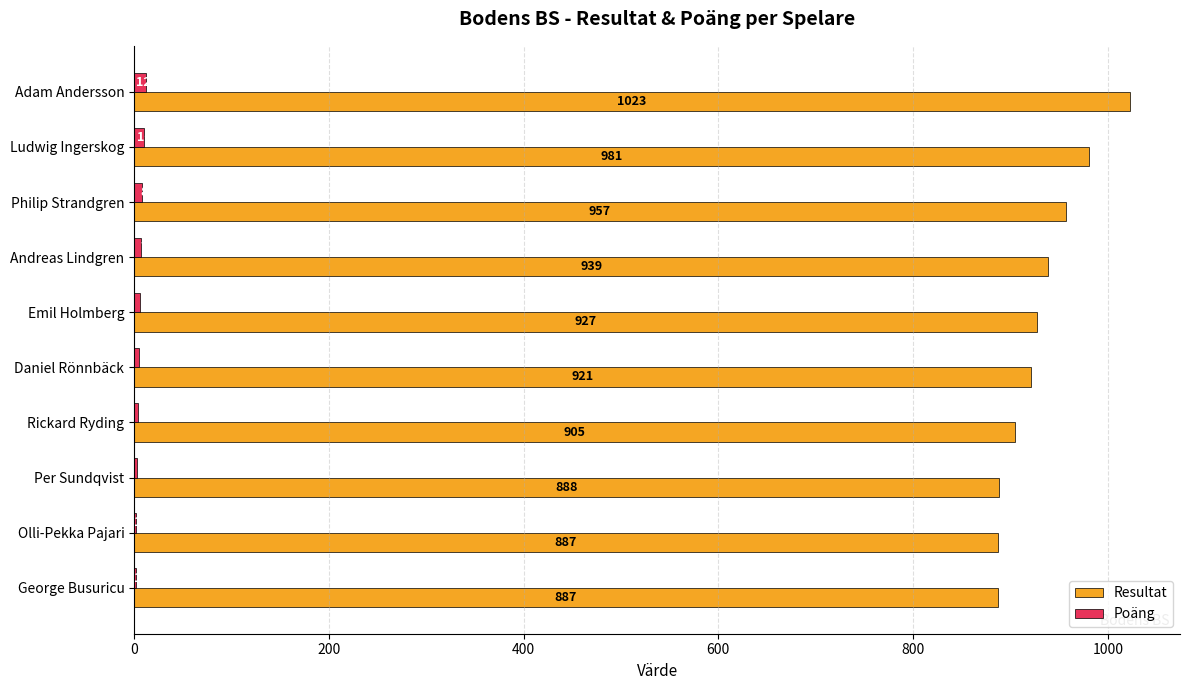

Between Ludwig Ingerskog and Daniel Rönnbäck, which series saw the biggest shift?

Resultat